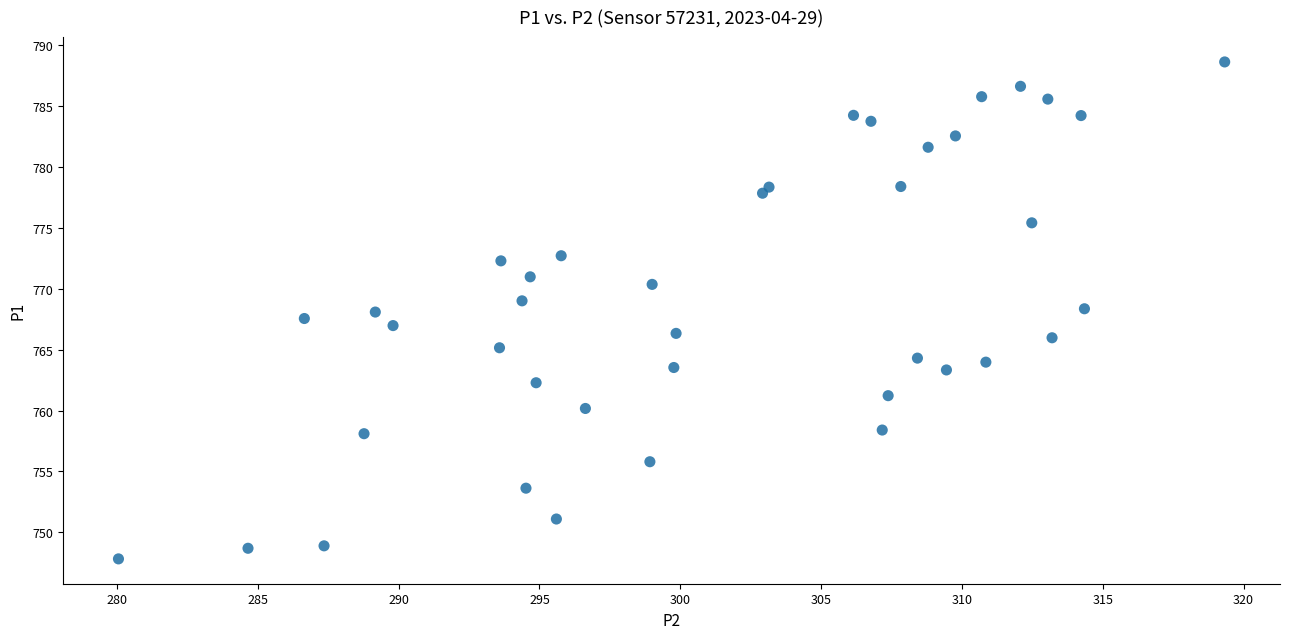

What is the range of Y values (max minus min)?

40.8